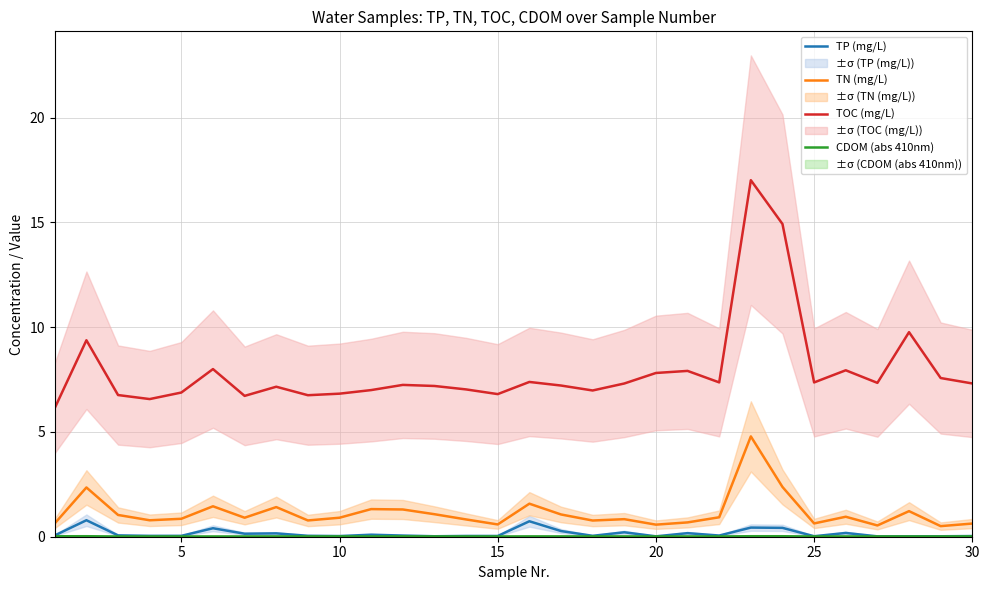

What is the difference between the maximum and second lowest values in the TP (mg/L) series?

0.8